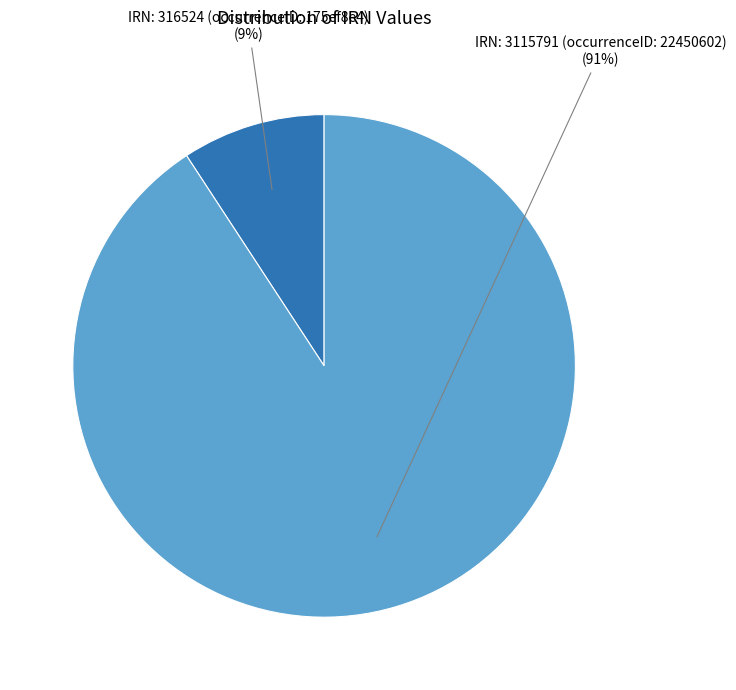

The IRN: 316524 (occurrenceID: 175ef8e4) slice represents 9% of the pie. True or false?

True